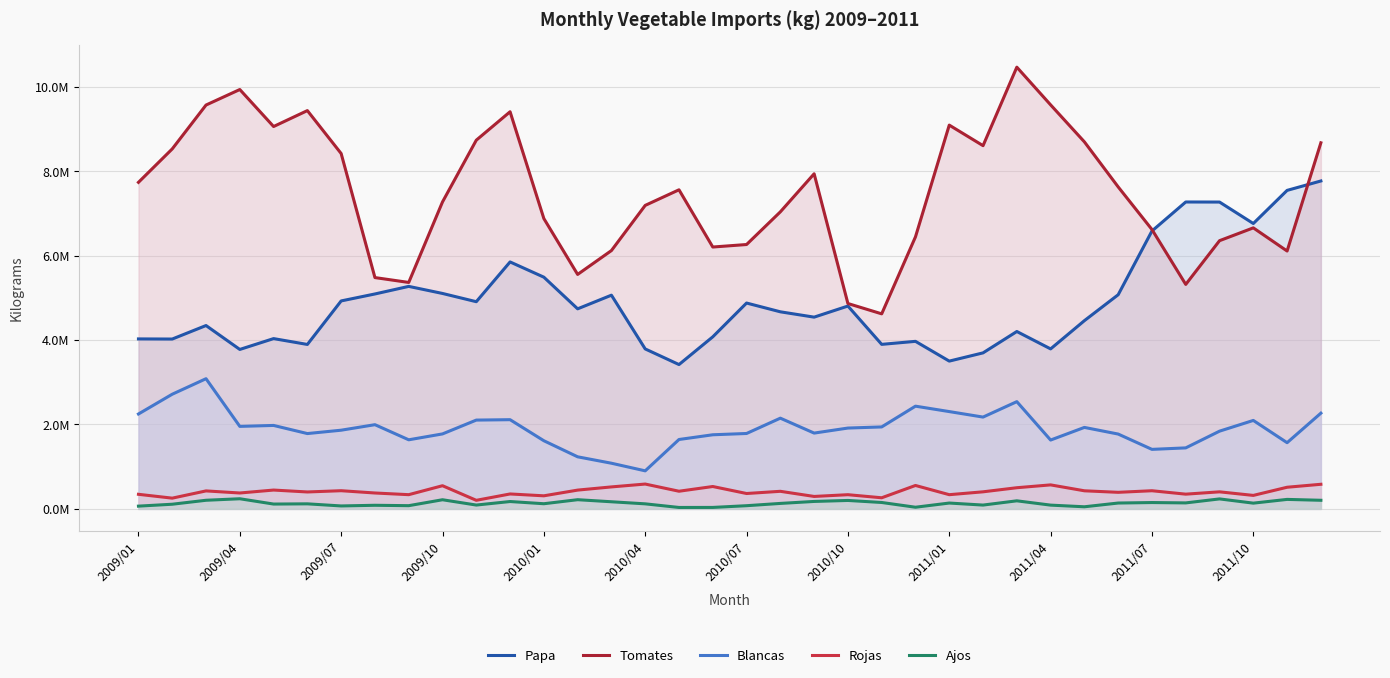

True or false: Papa and Blancas intersect in this chart.

False